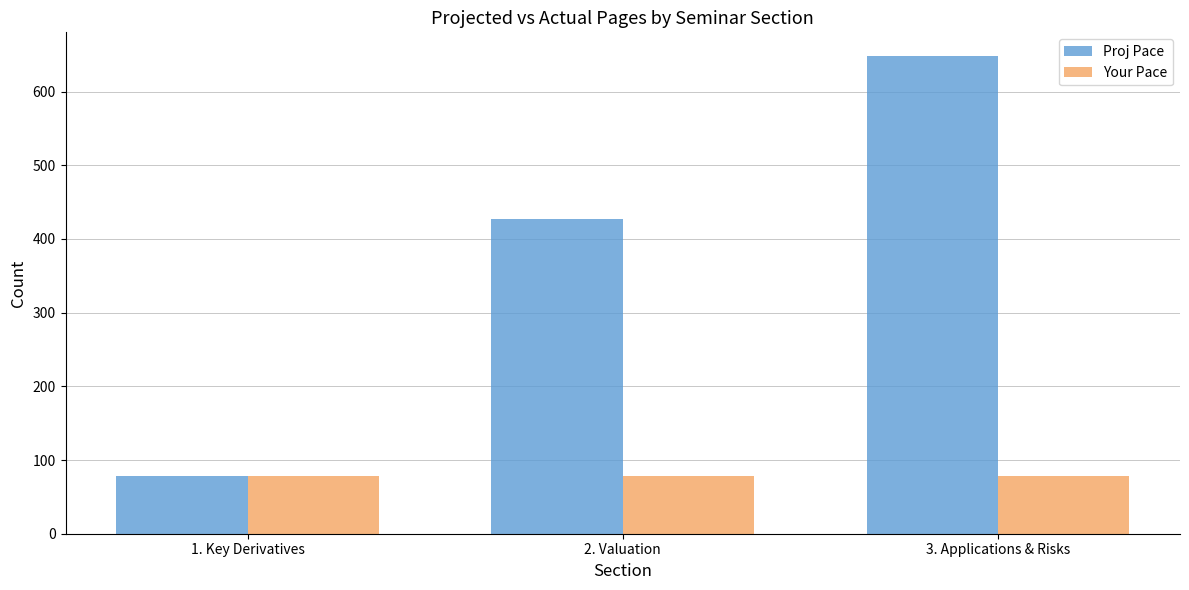

Rank the series by their maximum value, from lowest to highest.

Your Pace, Proj Pace